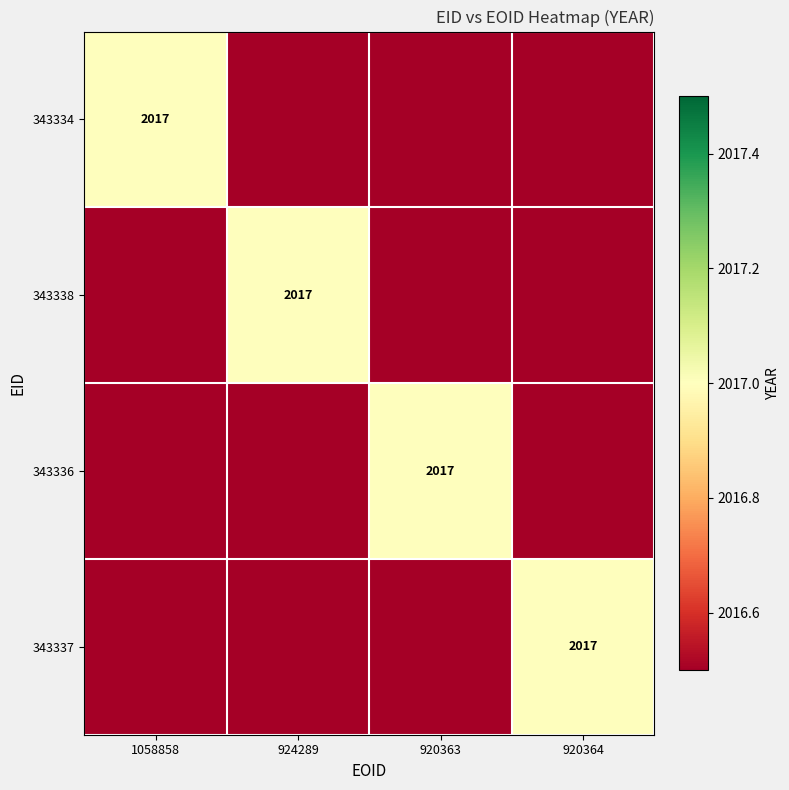

At how many categories does at least one series exceed 2016?

4